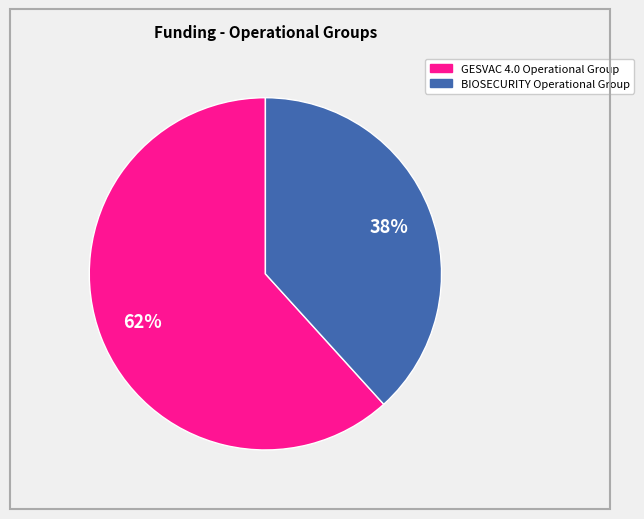

Is there any slice that represents more than half of the pie?

Yes